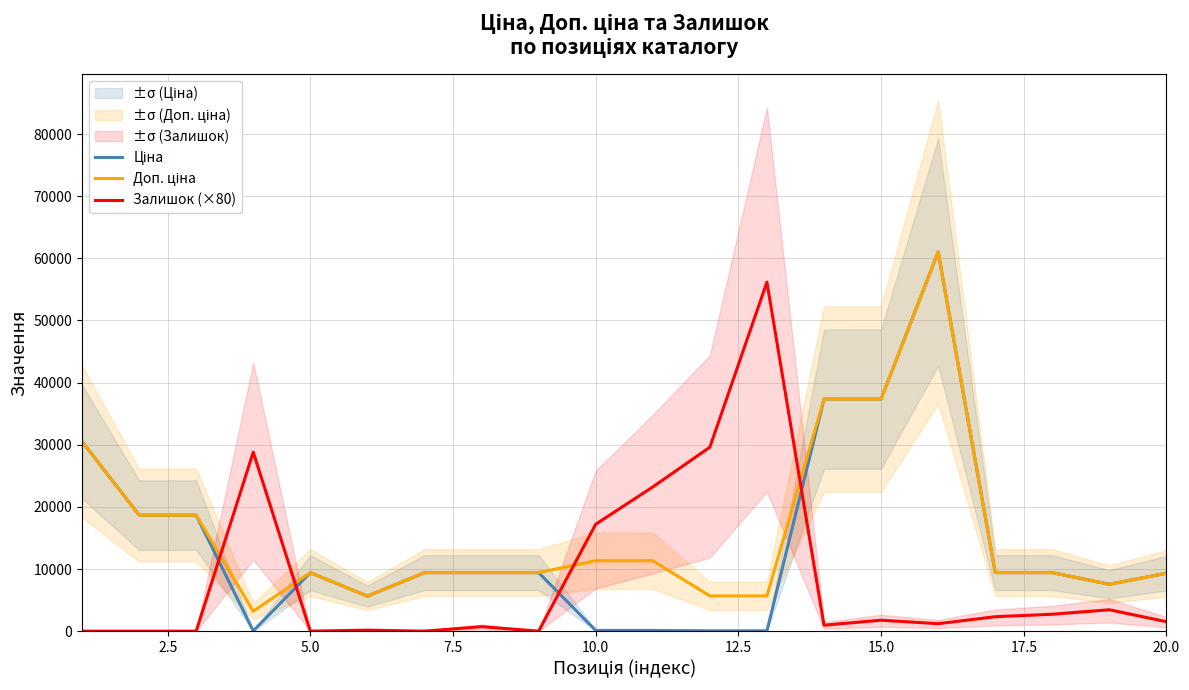

How many times do Ціна and Залишок (×80) cross each other?

4